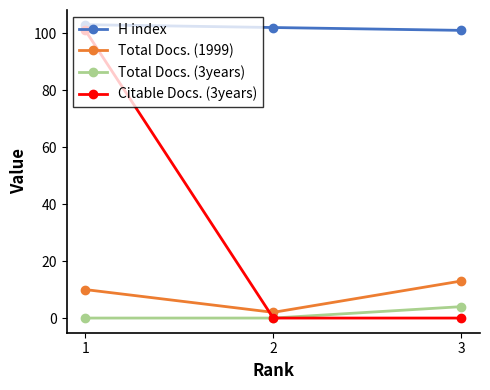

What is the difference between the Total Docs. (3years) values at 3 and 2?

4